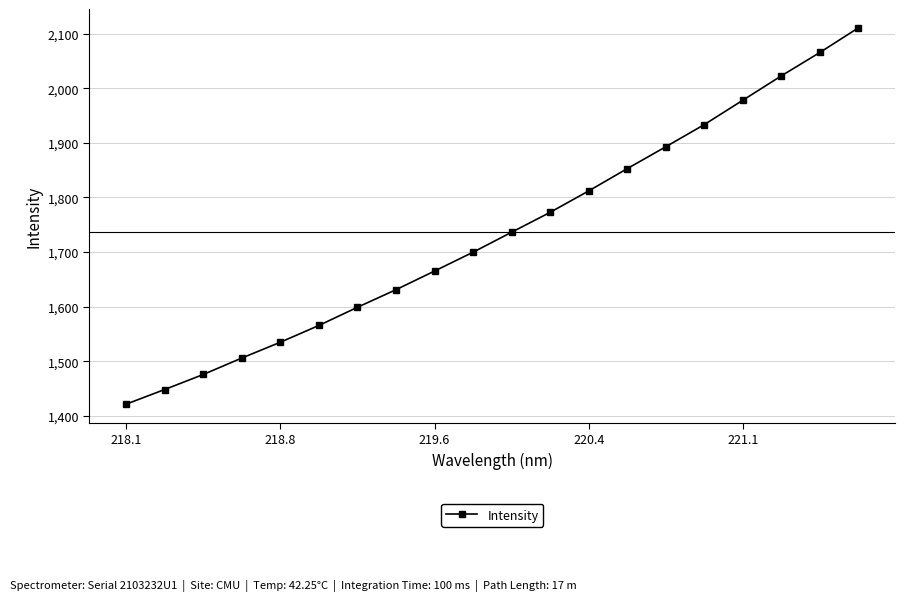

What is the value of the 3rd point from the left?

1475.7